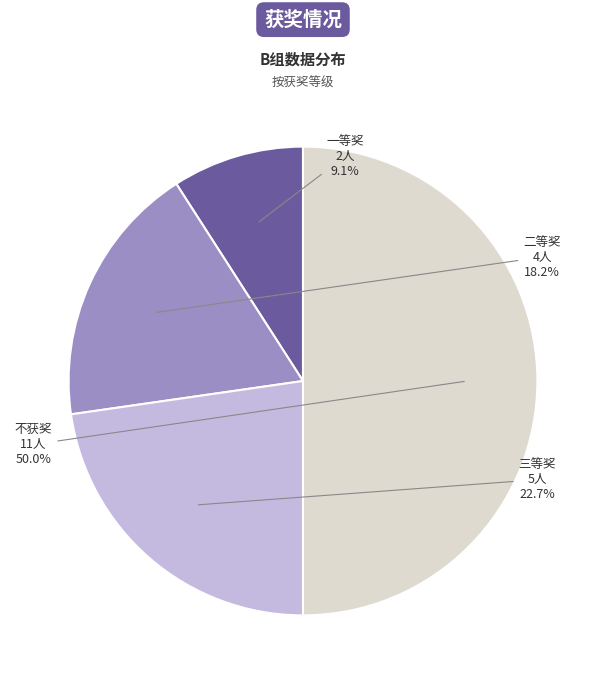

True or false: 不获奖 accounts for 50% of the total.

True